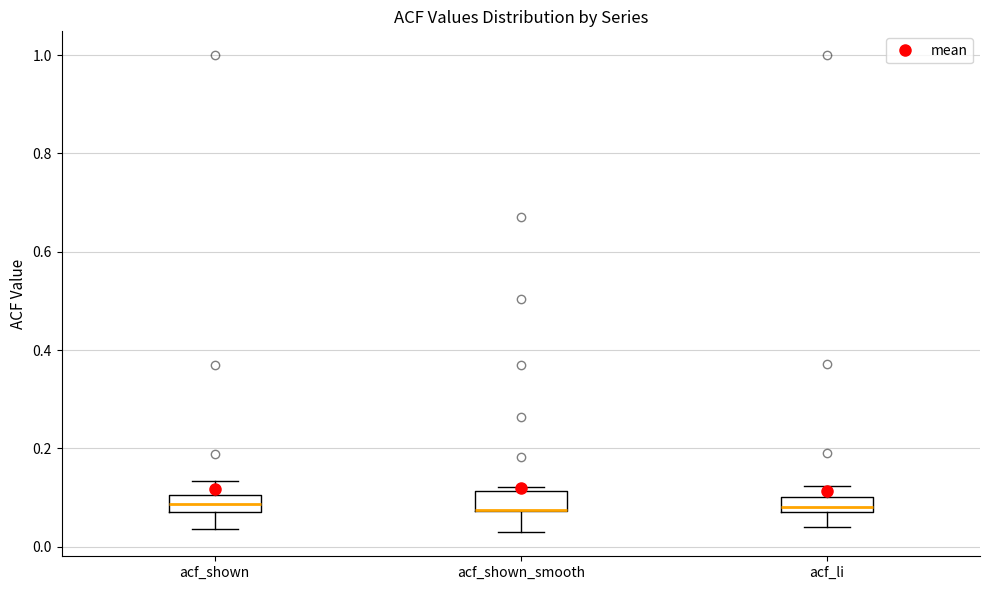

Reading left to right, transcribe this box plot: for each box, give where its median line is, the range the box spans, and where its two whiskers end, as read against the y-axis. The values are not printed on the chart, so give them approximately, as read against the axis.

acf_shown: median 0.08 (inside the box), box 0.08 to 0.10, whiskers 0.04 to 0.14
acf_shown_smooth: median 0.08 (drawn on the box's lower edge), box 0.08 to 0.12, whiskers 0.02 to 0.12 (just above the box's upper edge)
acf_li: median 0.08 (inside the box), box 0.08 to 0.10, whiskers 0.04 to 0.12